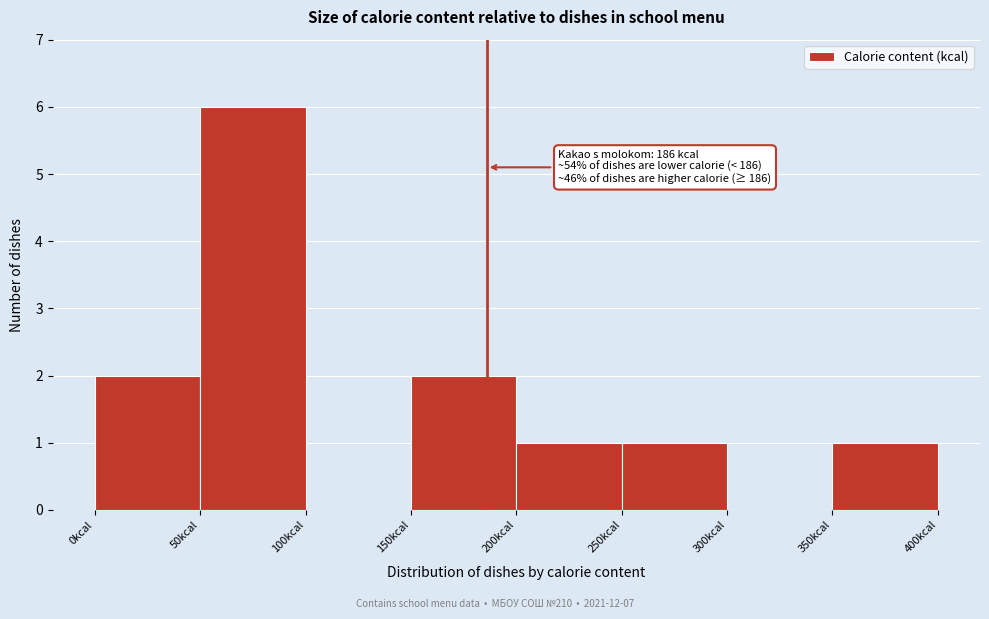

Over which range of the x-axis is the bar tallest?

50 to 100